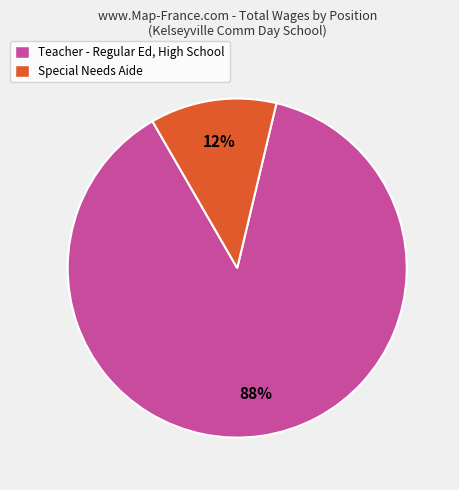

What is the largest slice in the pie chart?

Teacher - Regular Ed, High School